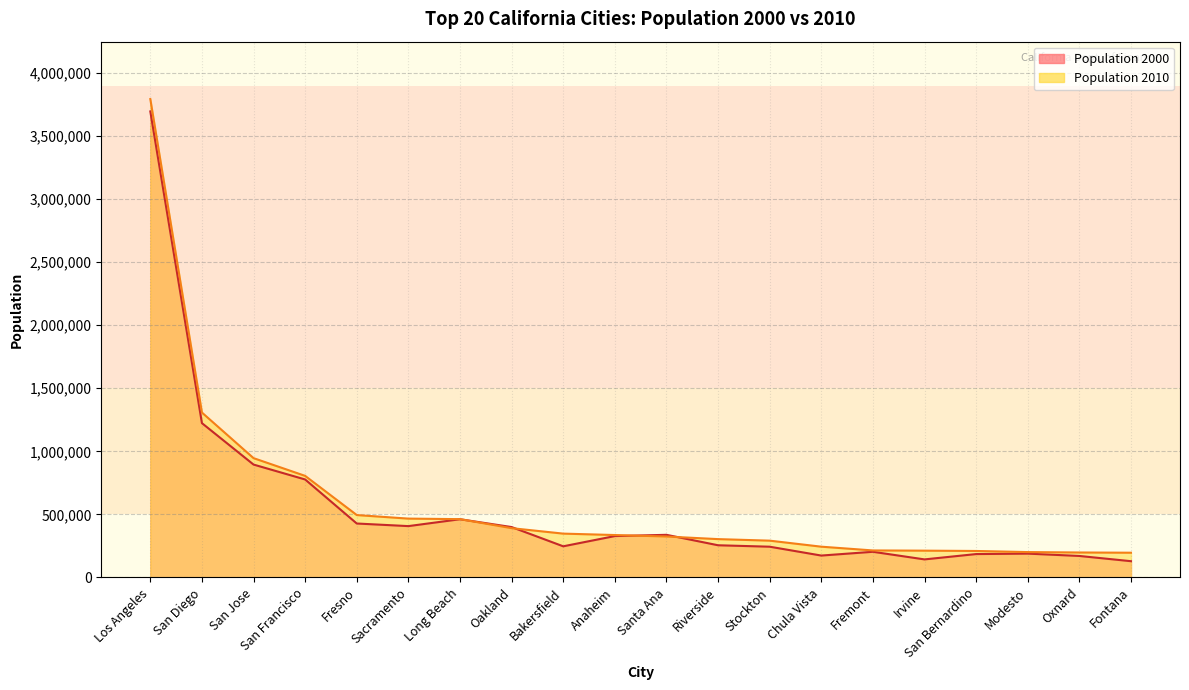

What is the difference between the highest and lowest values at Modesto?

12309